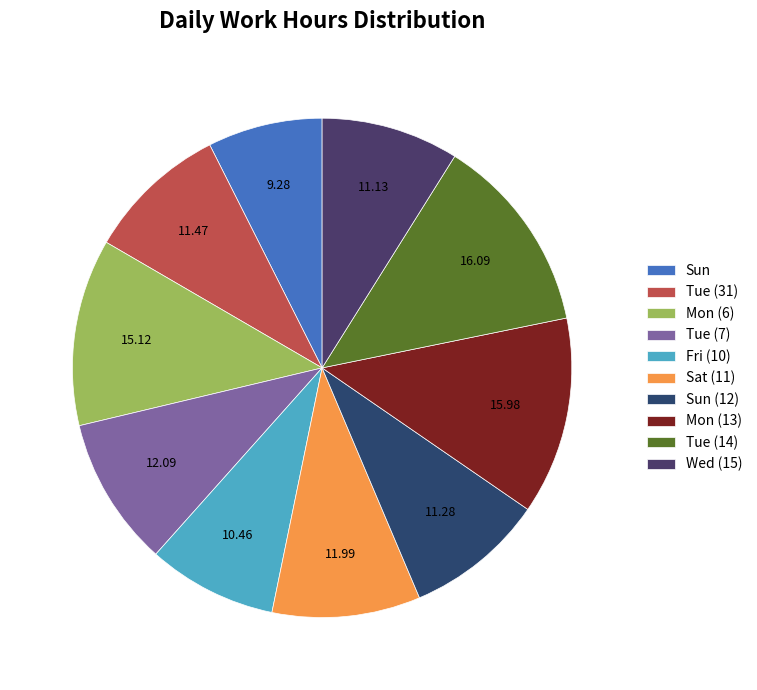

Which slice is the smallest?

Sun